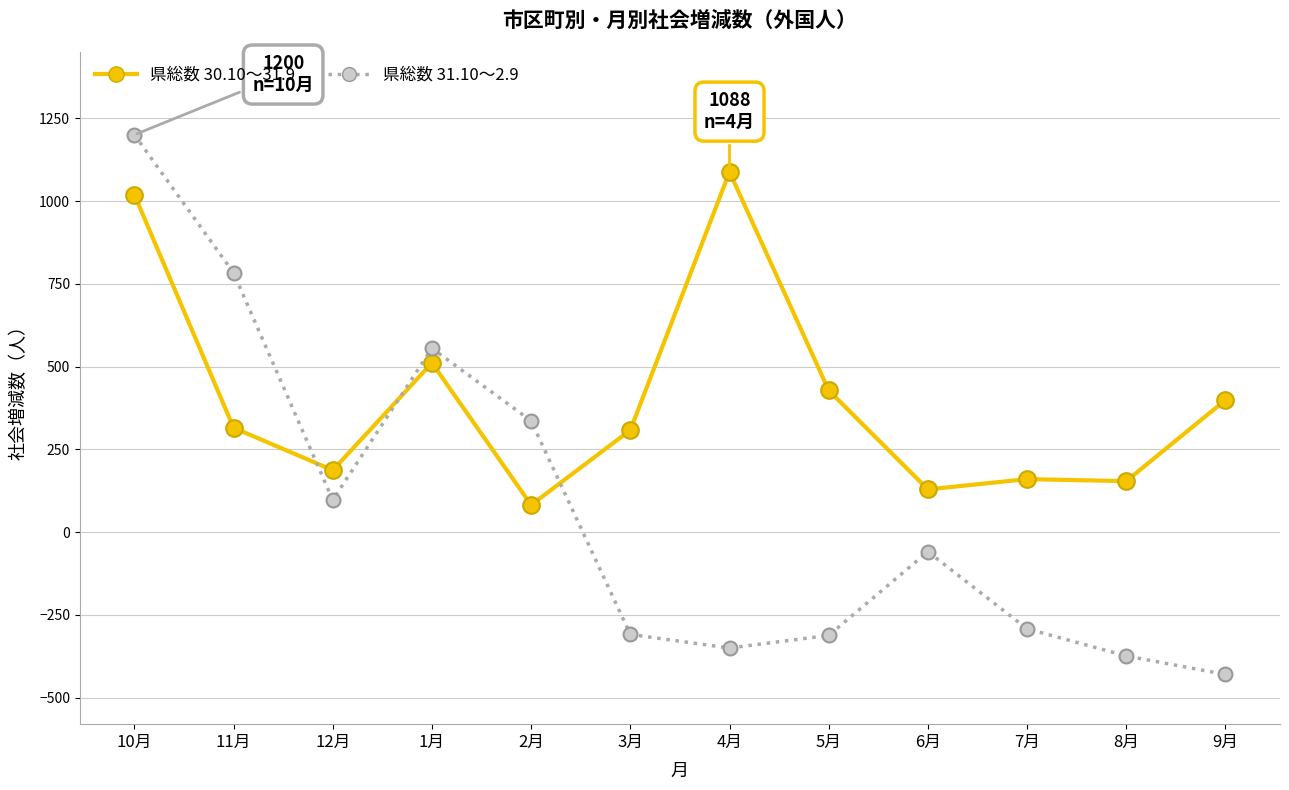

How many times do 県総数 30.10～31.9 and 県総数 31.10～2.9 cross each other?

3